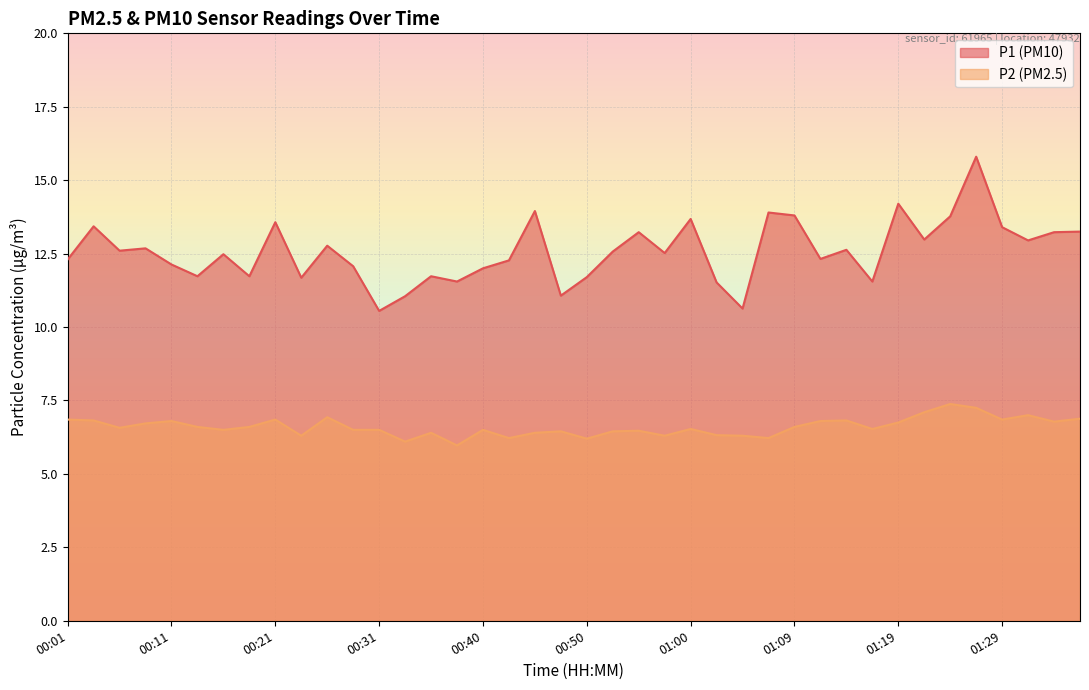

What is the lowest value of the P2 series?

6.0